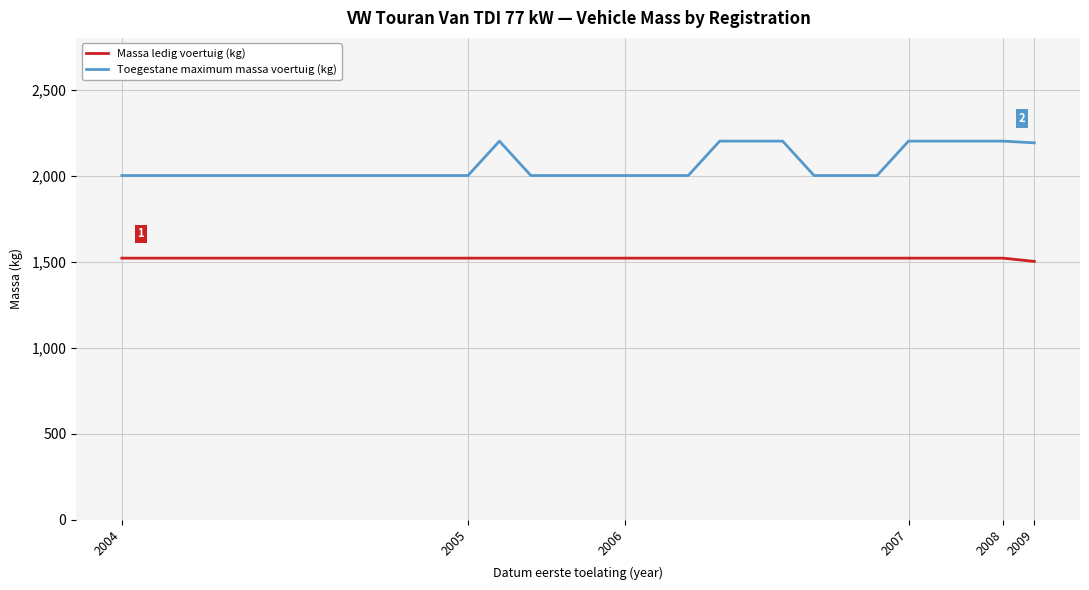

Which series has the widest spread of values?

Toegestane maximum massa voertuig (kg)